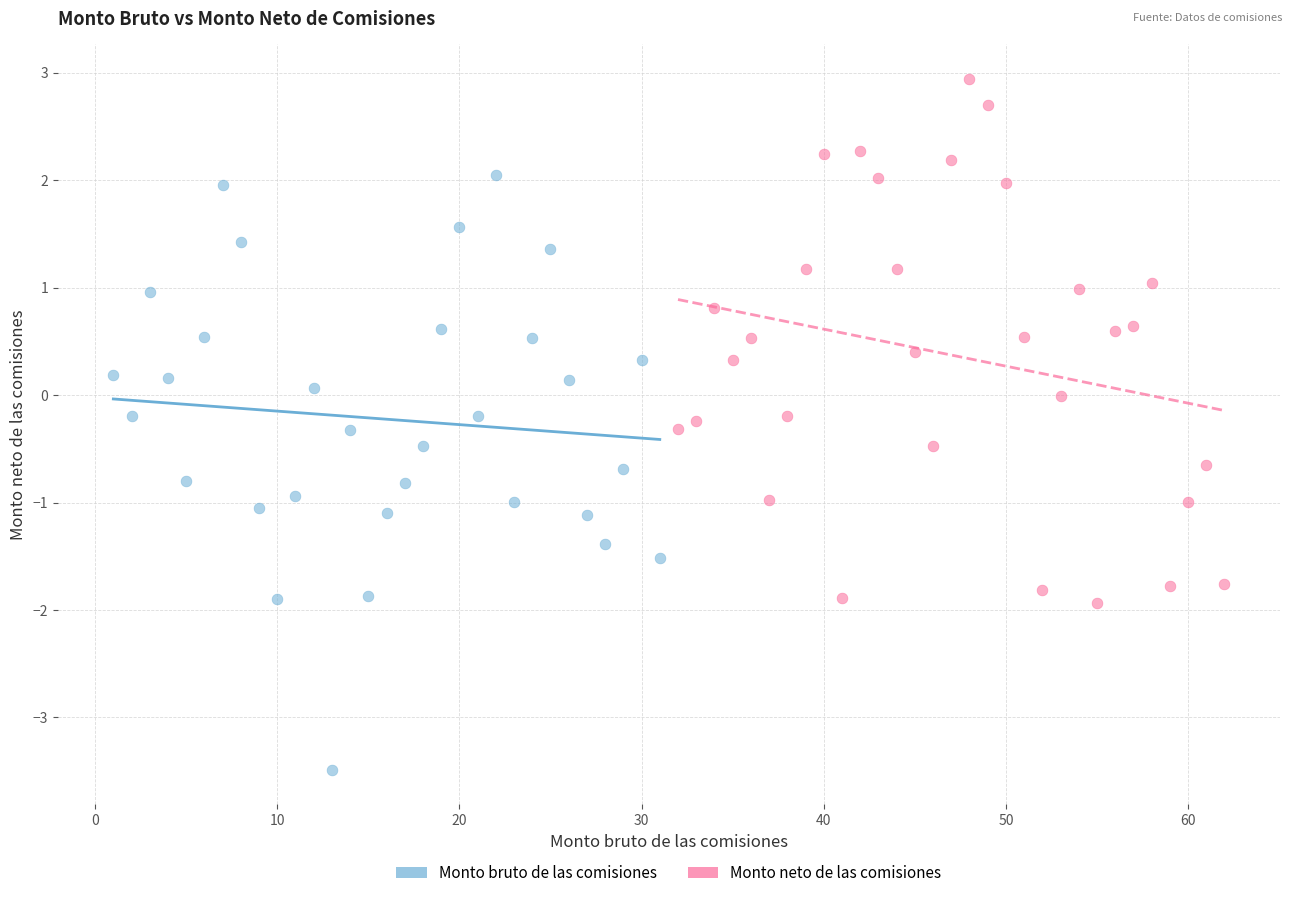

Which series contains the highest Y value?

Monto neto de las comisiones